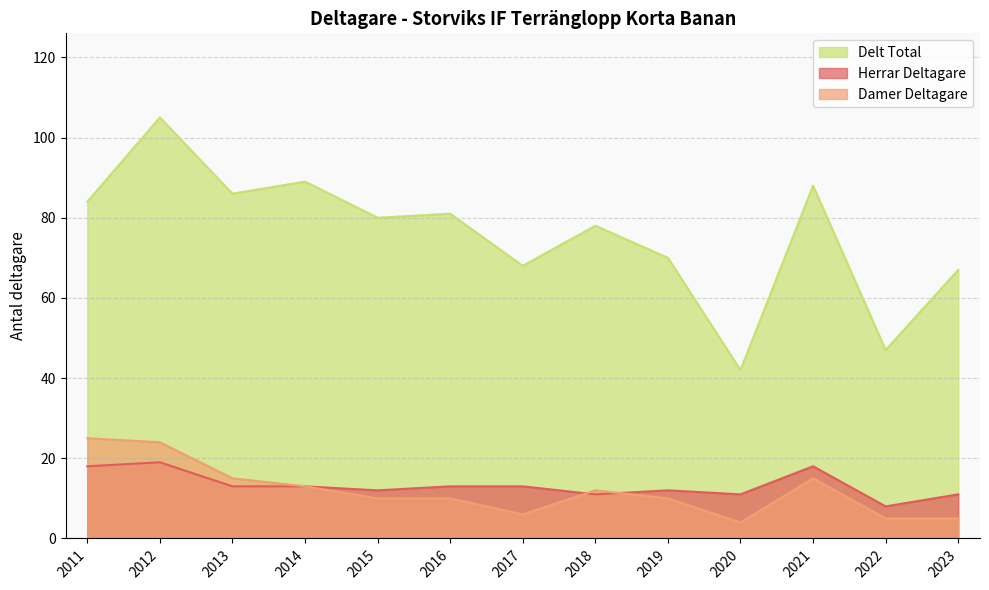

What is the average value of the Damer Deltagare series?

12